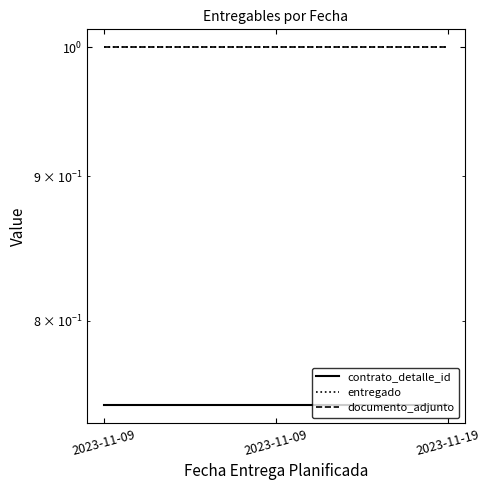

Which series changed the most between 2023-11-09 and 2023-11-09?

contrato_detalle_id